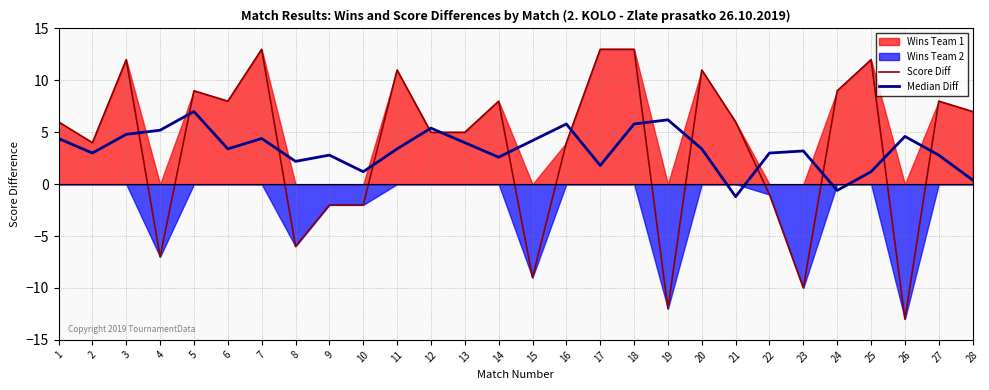

At which category is the sum across all series the highest?

18